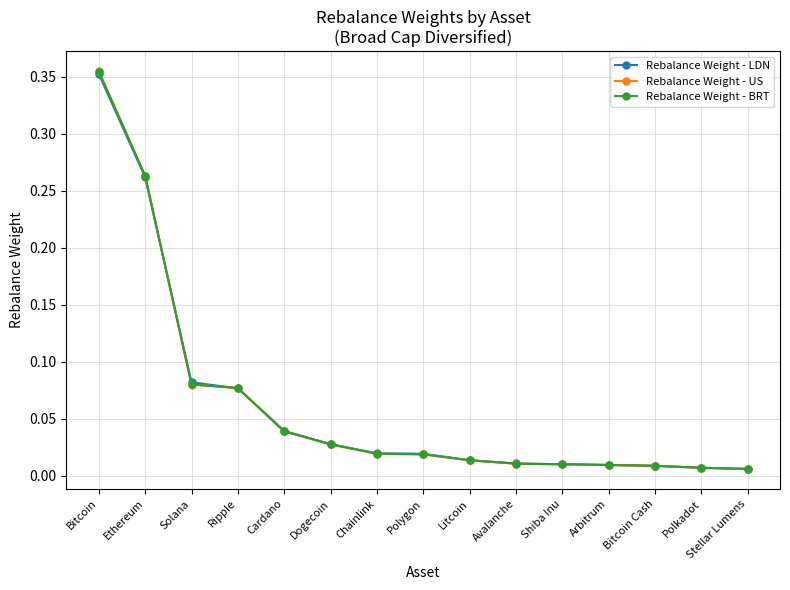

Rank the series by their average value, from lowest to highest.

Rebalance Weight - LDN, Rebalance Weight - BRT, Rebalance Weight - US